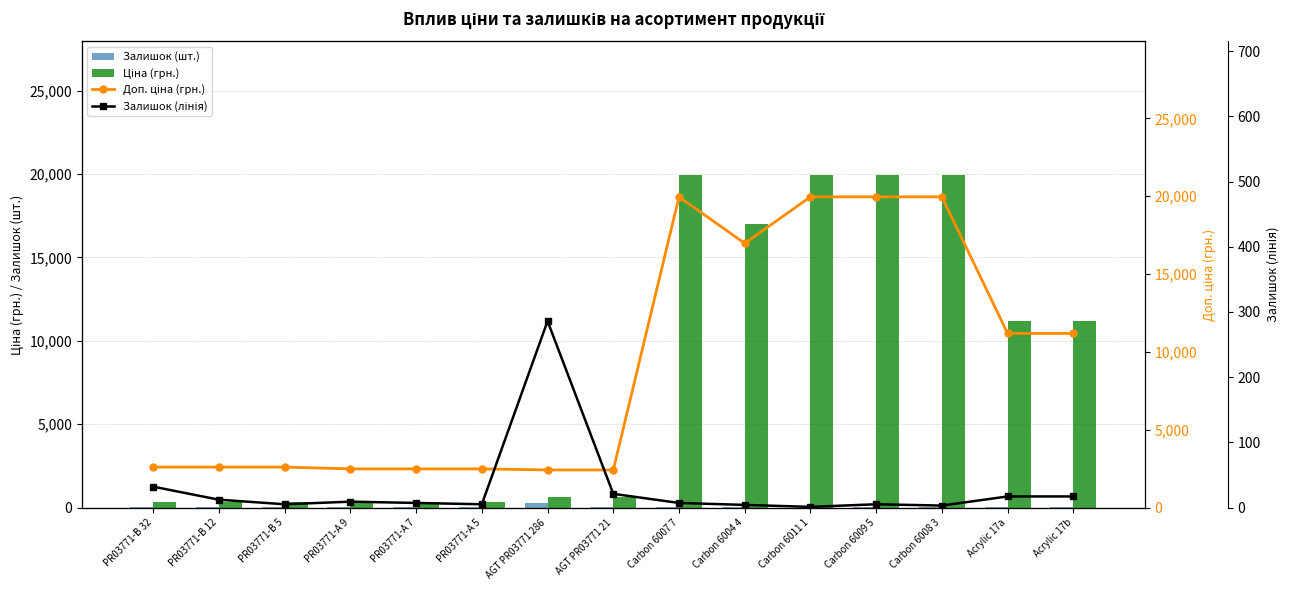

What are all the series names shown in the legend?

Залишок (шт.), Ціна (грн.), Доп. ціна (грн.), Залишок (лінія)